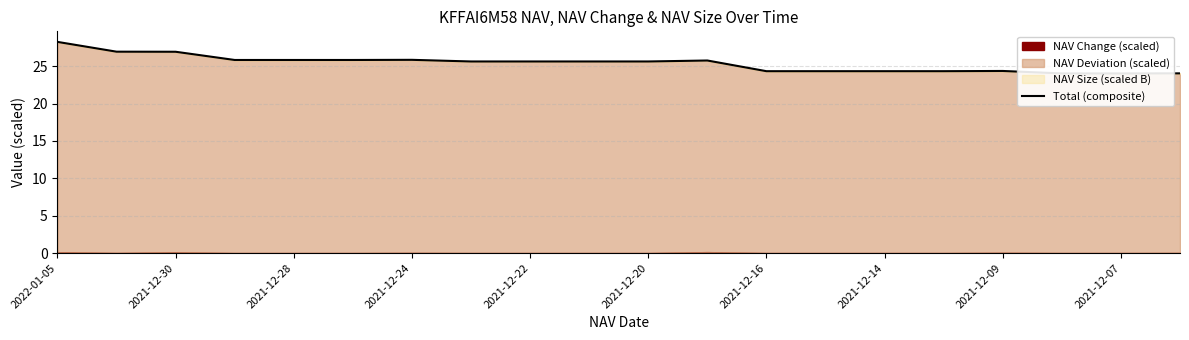

At which label does the data first exceed 25?

2022-01-05